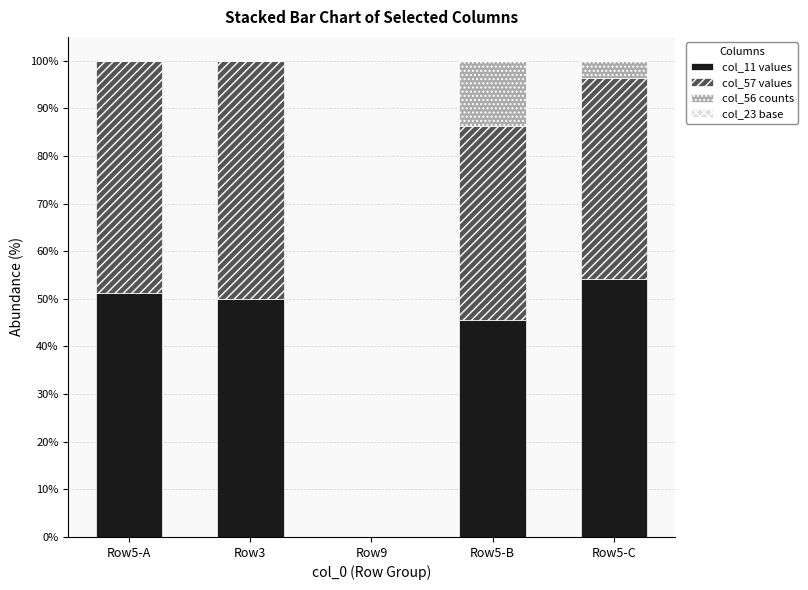

The col_11 values series shows 51.2 at Row5-A. True or false?

True